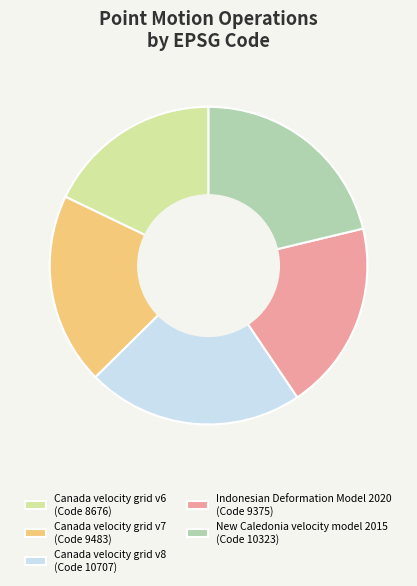

Which category has the smallest portion of the pie?

Canada velocity grid v6